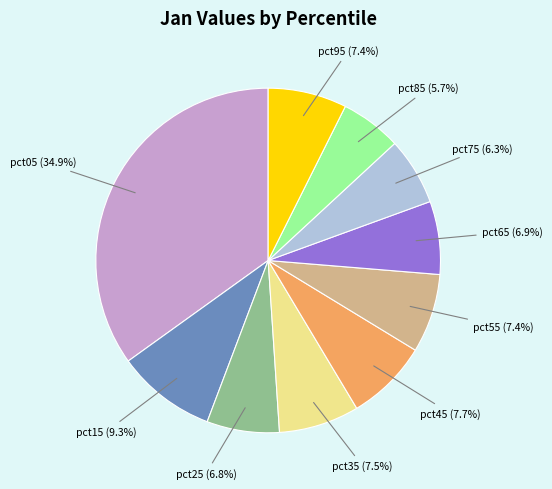

Does any single category account for the majority?

No